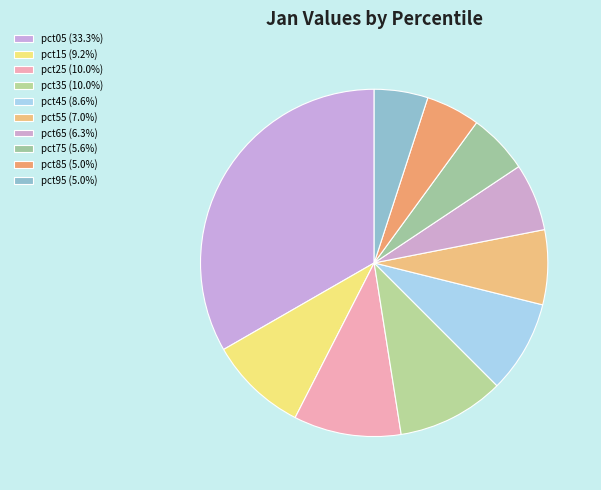

Rank the categories by value from highest to lowest.

pct05, pct35, pct25, pct15, pct45, pct55, pct65, pct75, pct85, pct95